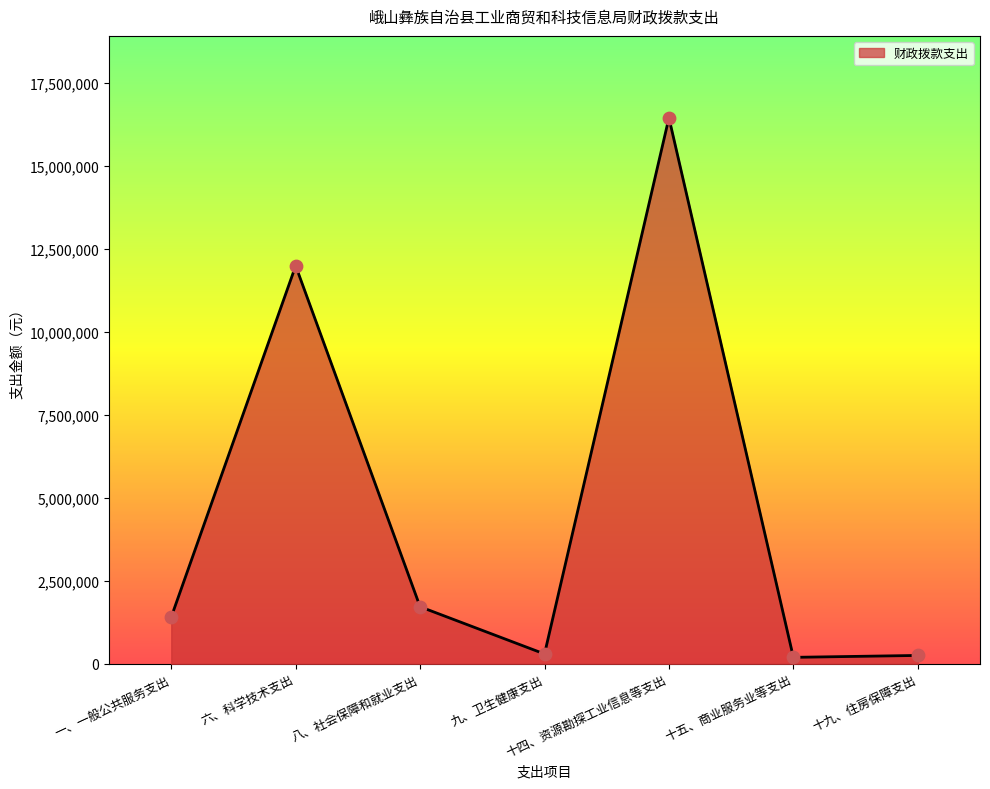

What is the change in value from 一、一般公共服务支出 to 八、社会保障和就业支出?

+310600.5